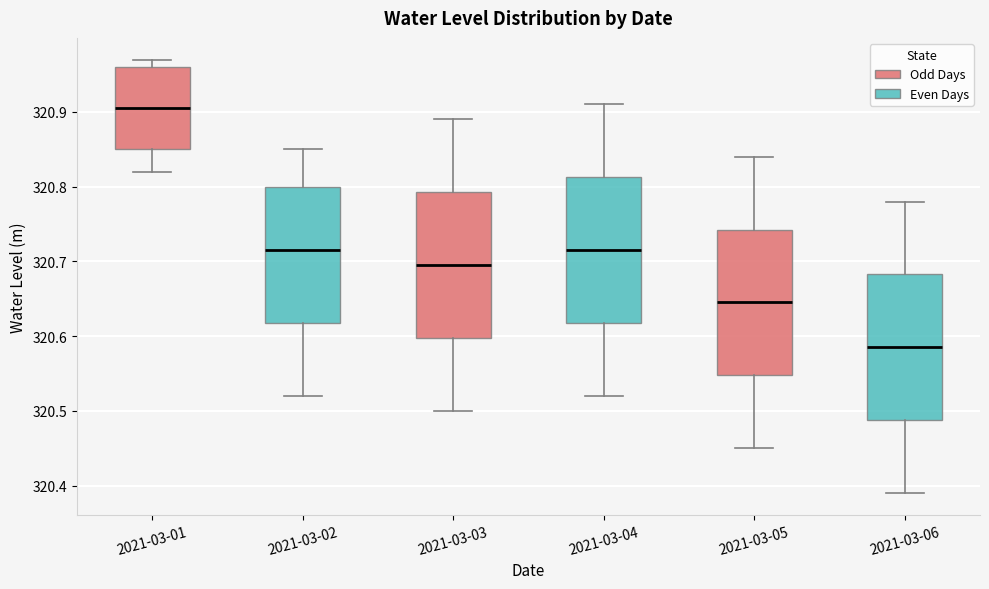

Where does the lower whisker of the box for 2021-03-05 end on the y-axis? The values are not printed on the chart, so give them approximately, as read against the axis.

320.45